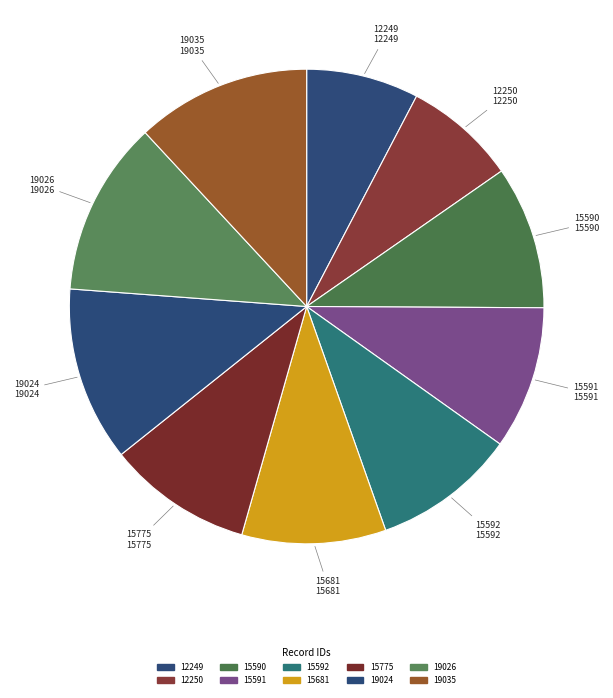

Approximately how many times larger is the value at 19024 compared to 15592?

1.2